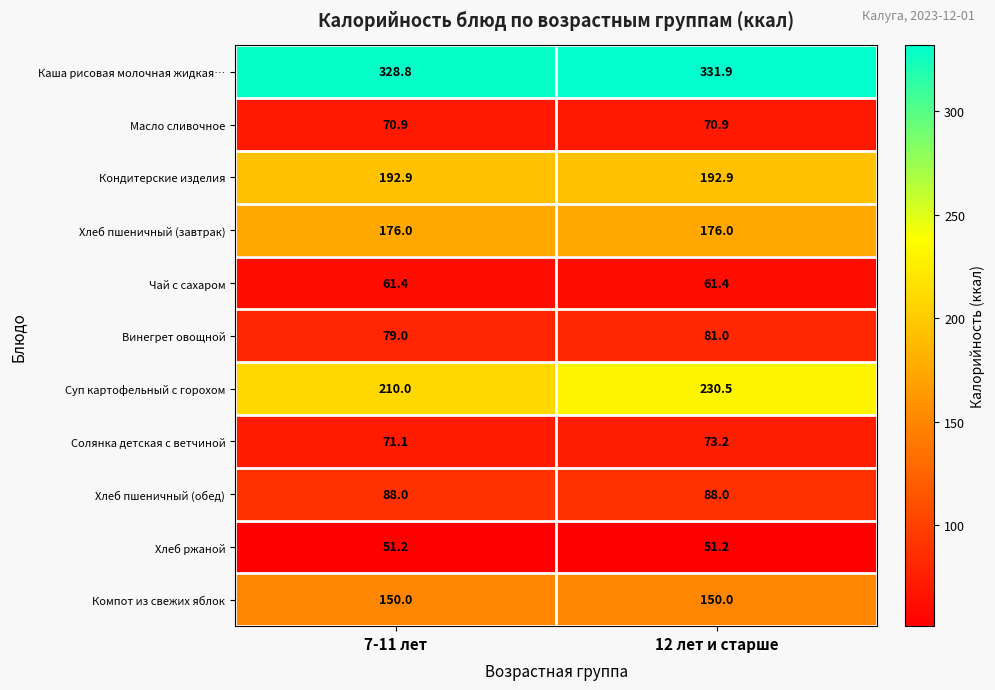

Which series has the widest spread of values?

Суп картофельный с горохом